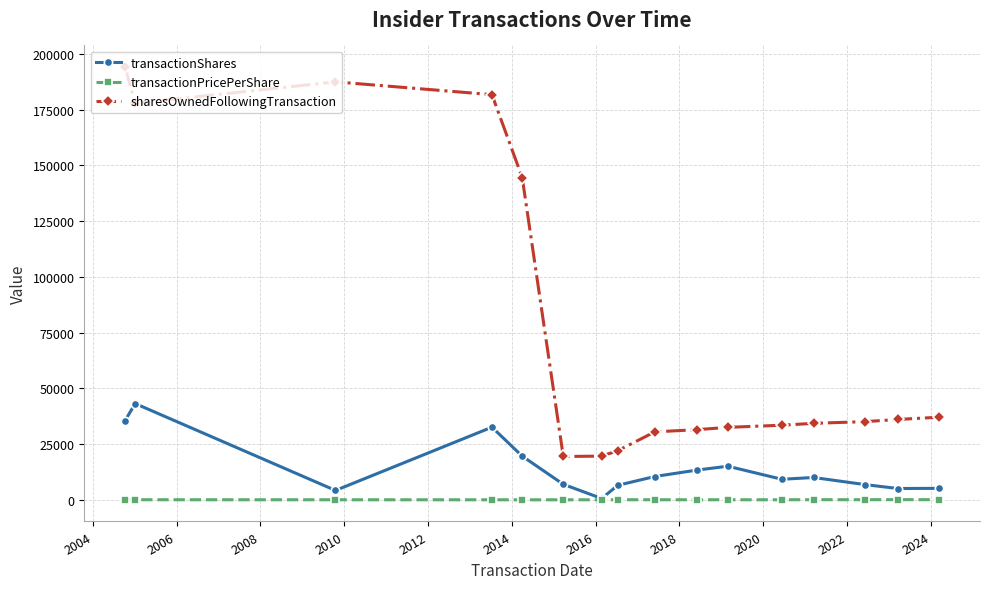

True or false: transactionShares and sharesOwnedFollowingTransaction intersect in this chart.

False